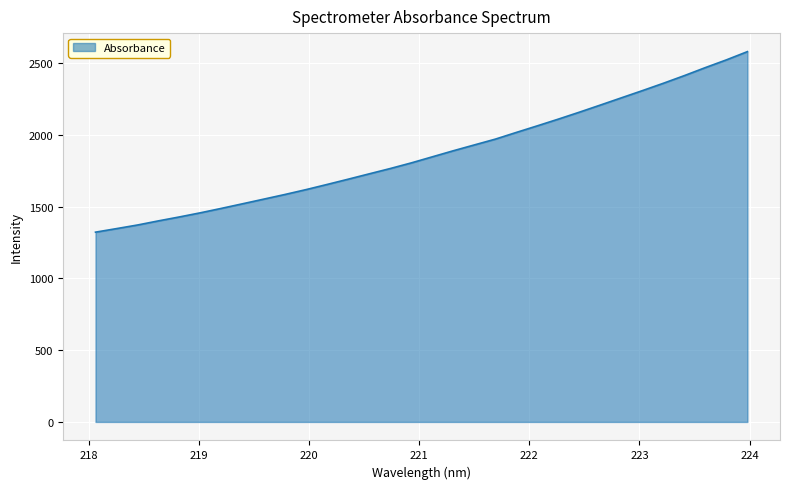

Does the chart display data point markers on the line(s)?

No